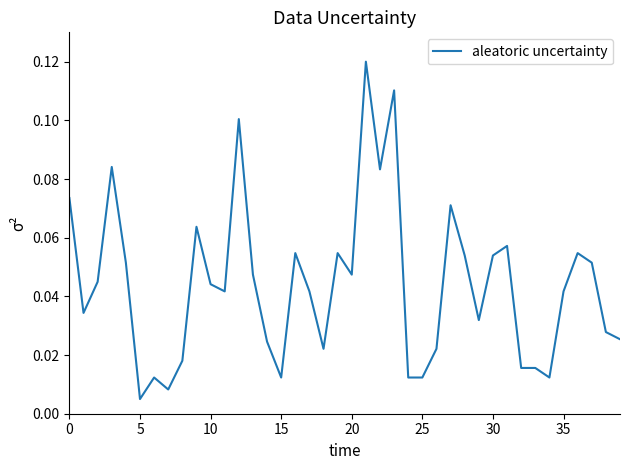

At which category does the chart reach its minimum across all series?

5